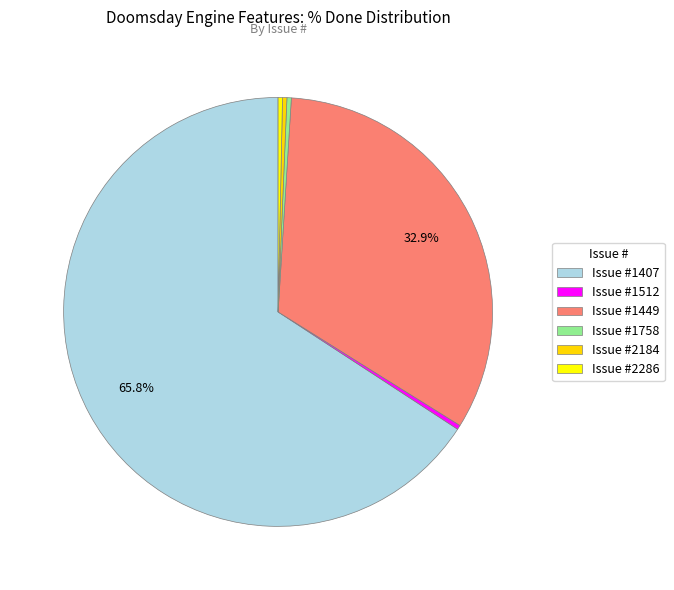

How many segments does this pie chart have?

6